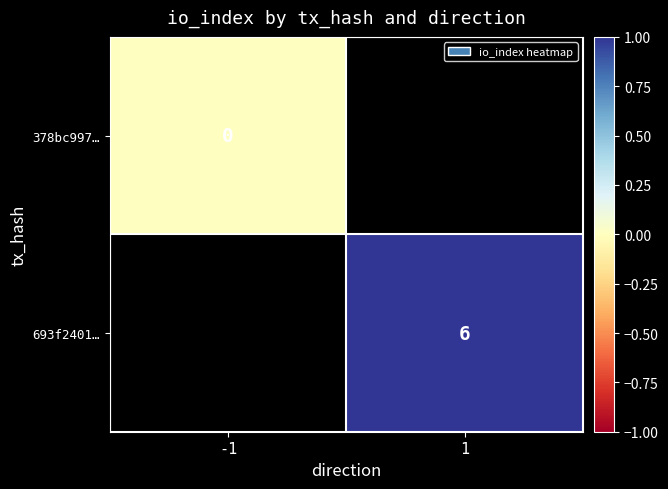

Between -1 and 1, which is larger?

1